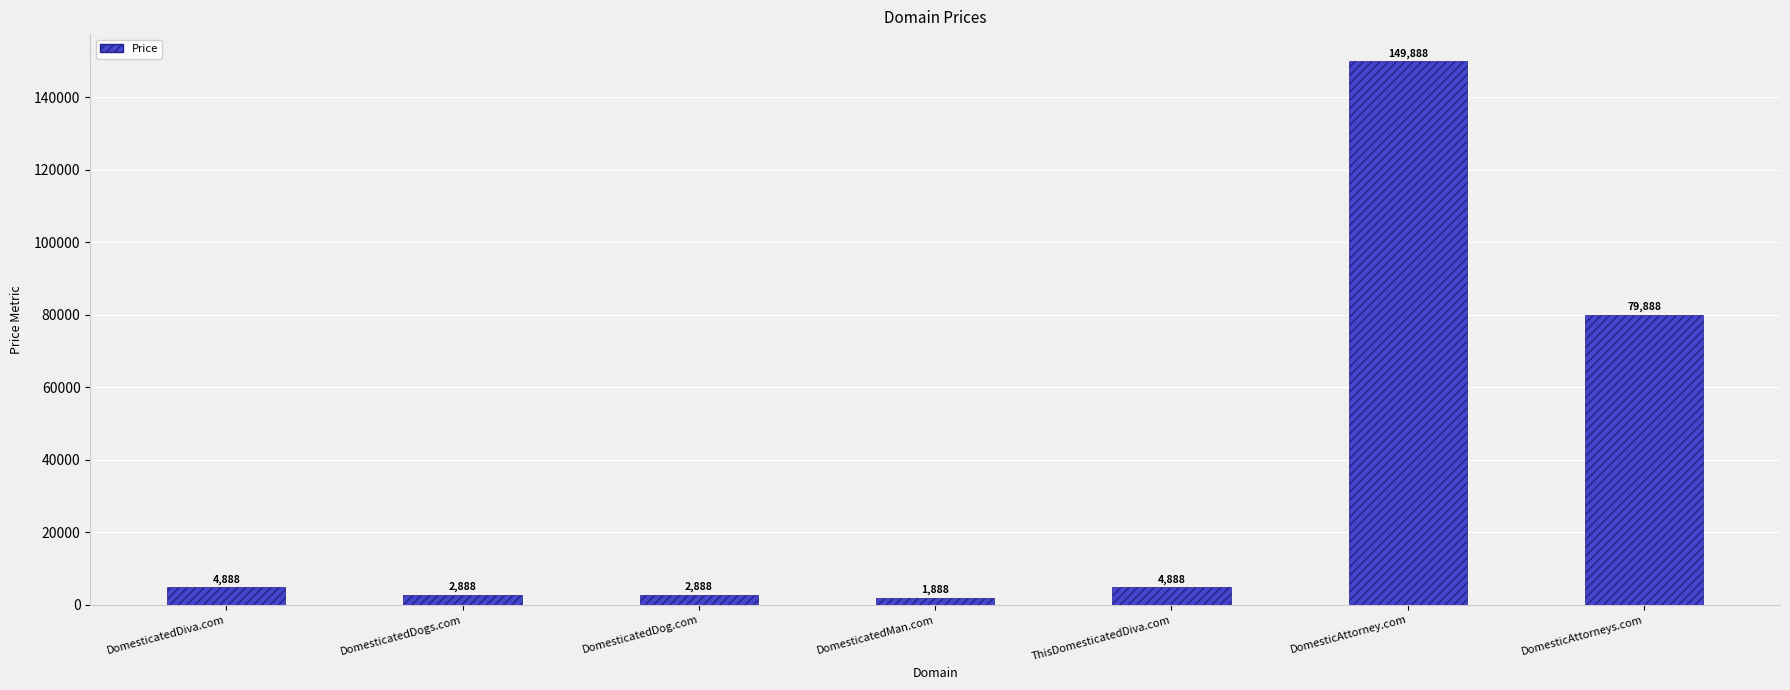

Which label corresponds to the smallest value in the chart?

DomesticatedMan.com